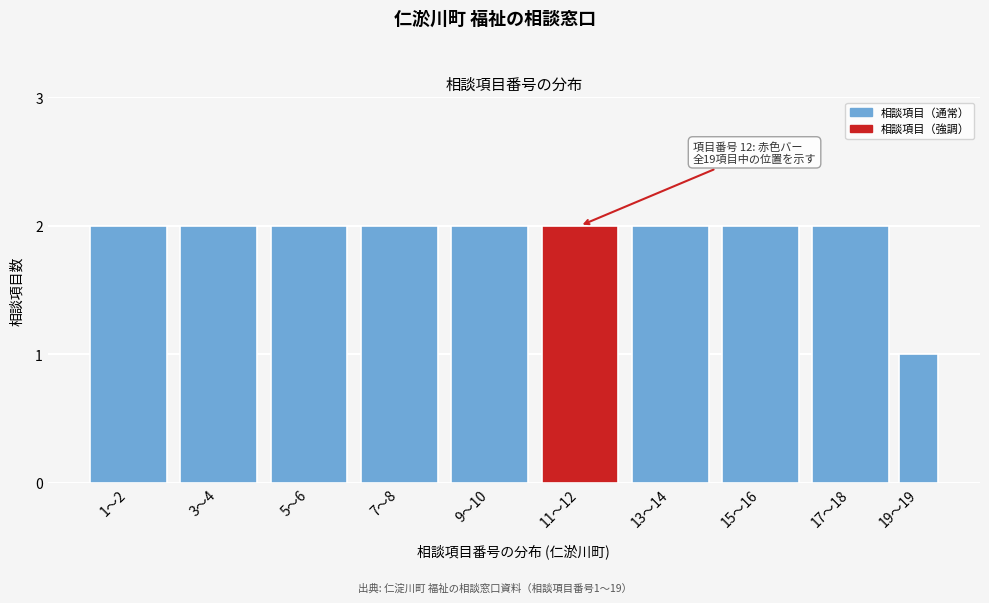

Reading right to left, extract all data points from this chart.

19〜19=1	17〜18=2	15〜16=2	13〜14=2	11〜12=2	9〜10=2	7〜8=2	5〜6=2	3〜4=2	1〜2=2